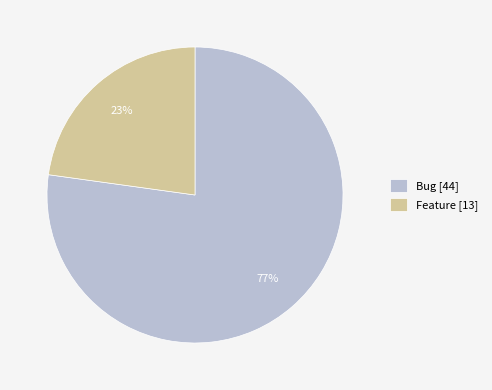

Is there a majority slice in this chart?

Yes